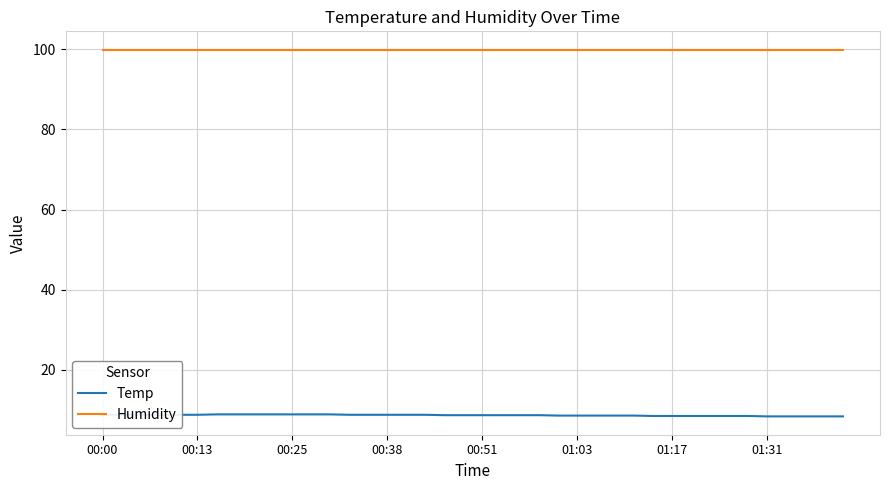

List the series in order of their overall mean, lowest first.

Temp, Humidity